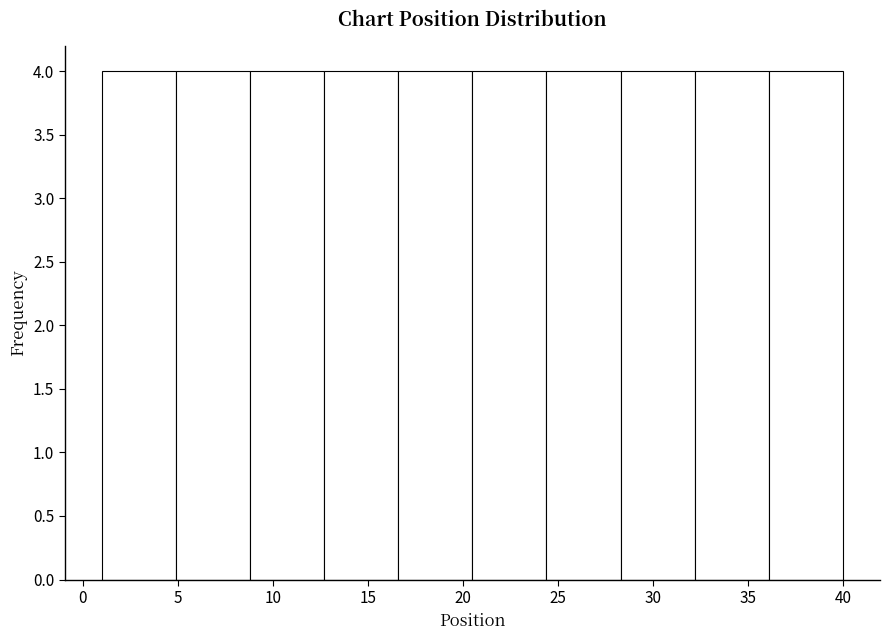

Reading left to right, transcribe this chart: for each bar, give the range it covers on the x-axis and its height. Neither the bar edges nor the heights are printed on the chart, so give them approximately, as read against the axes.

1.0 to 4.9: 4
4.9 to 8.8: 4
8.8 to 12.7: 4
12.7 to 16.6: 4
16.6 to 20.5: 4
20.5 to 24.4: 4
24.4 to 28.3: 4
28.3 to 32.2: 4
32.2 to 36.1: 4
36.1 to 40.0: 4